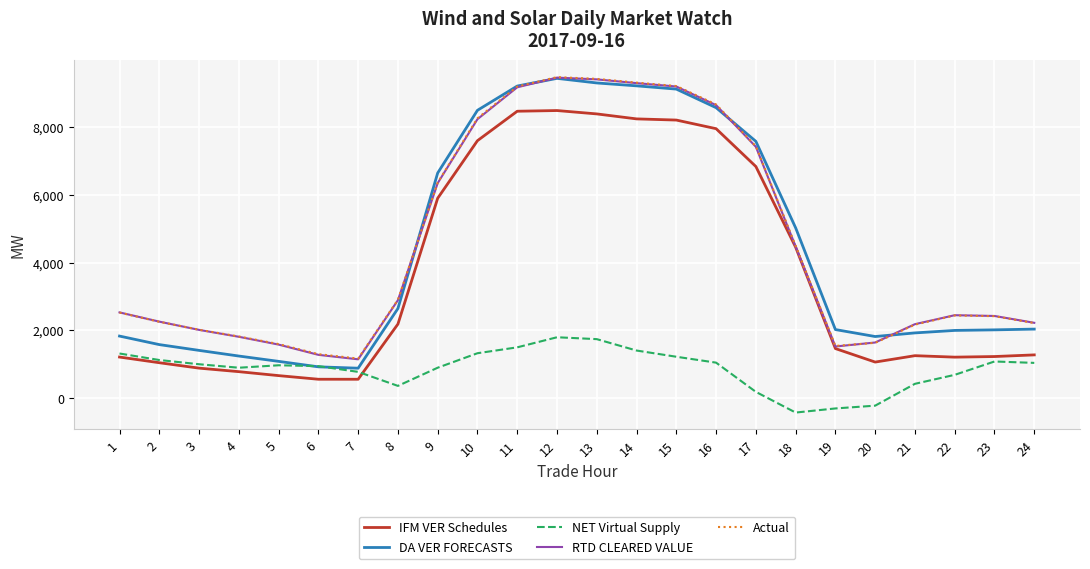

Which label corresponds to the smallest value in the chart?

18